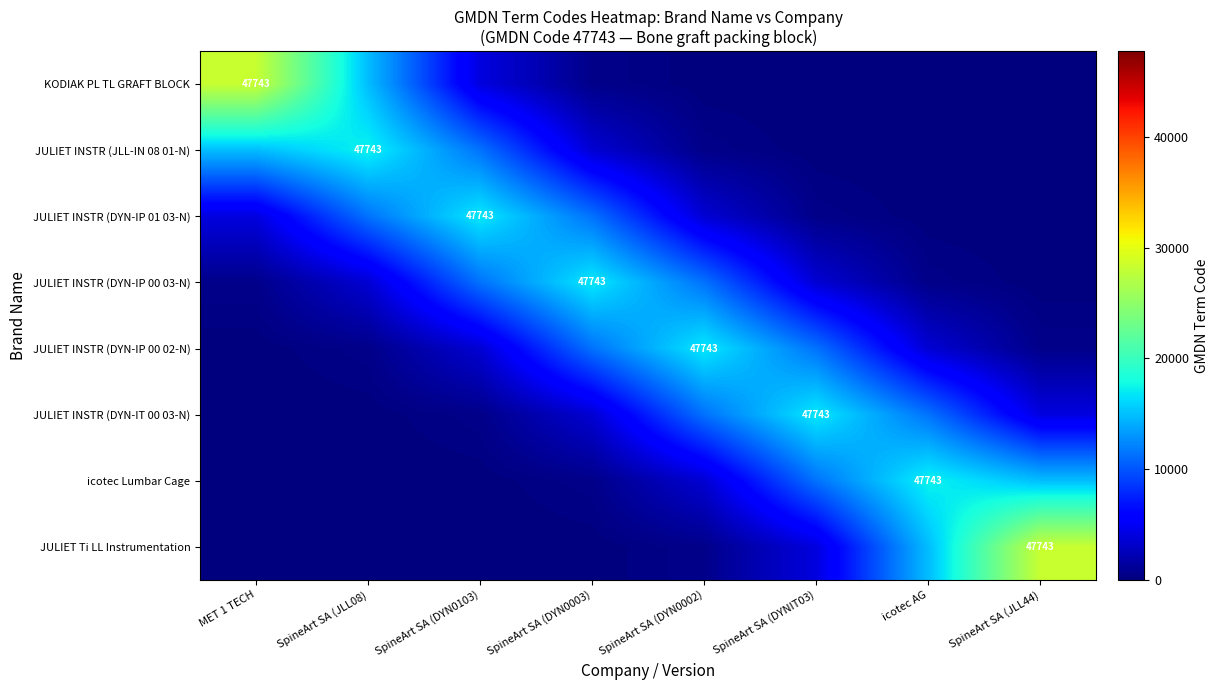

How many values in the JULIET INSTR (DYN-IP 01 03-N) series exceed 4040?

4